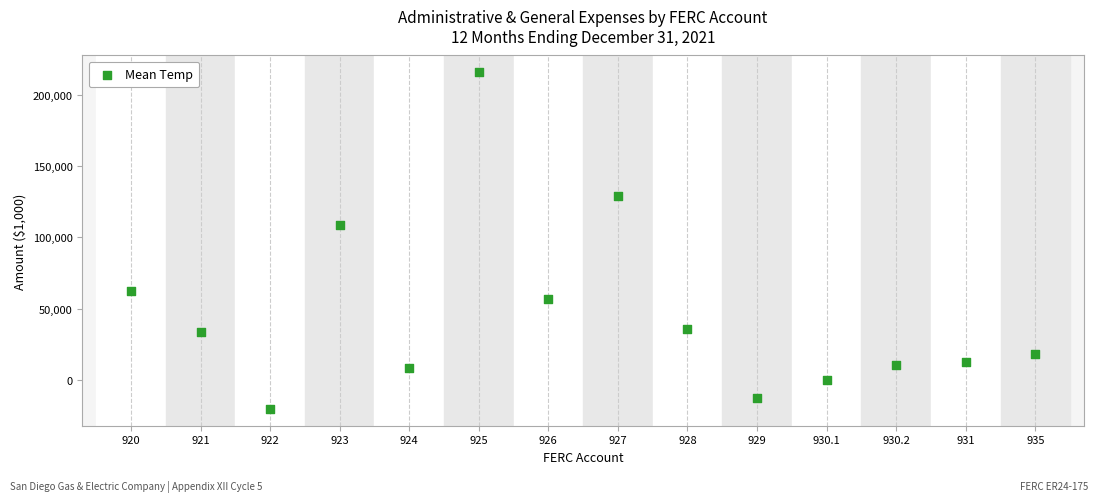

What Y value in the scatter plot is closest to 97651?

108586.8